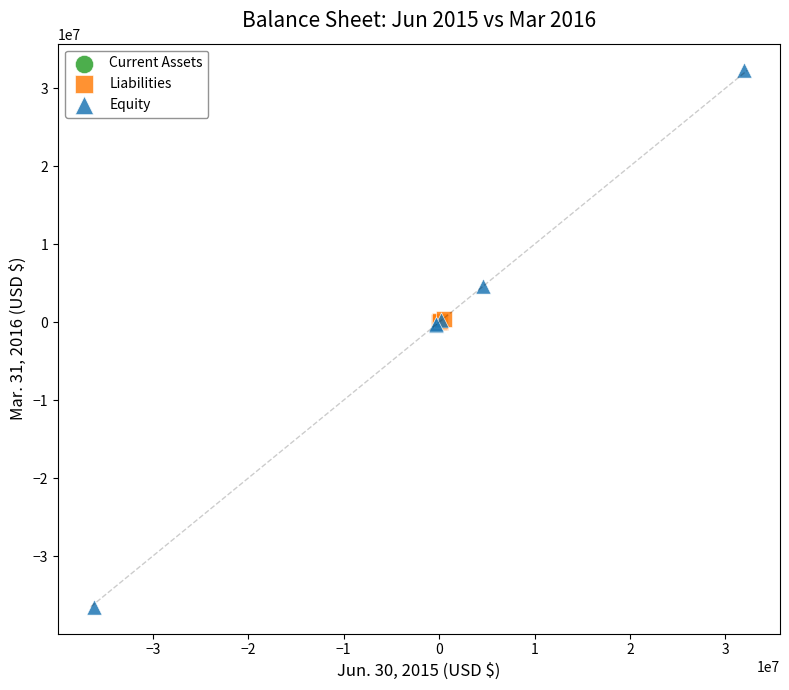

Which series contains the highest Y value?

Equity